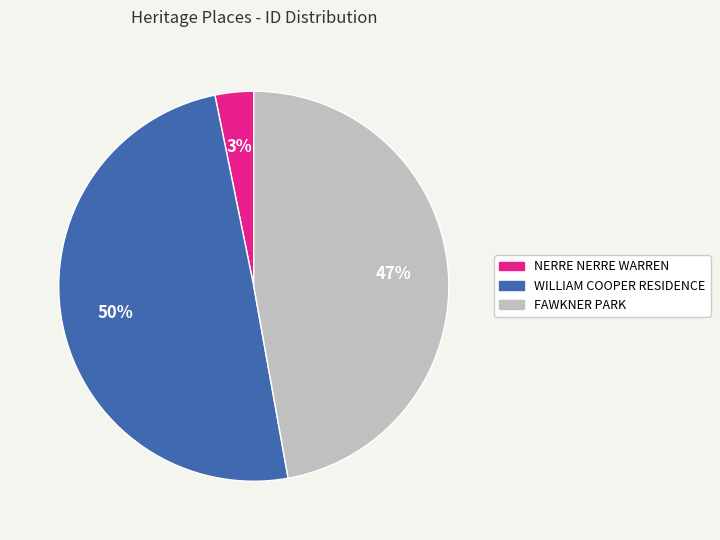

What is the ratio of the value at NERRE NERRE WARREN to the value at FAWKNER PARK?

0.1